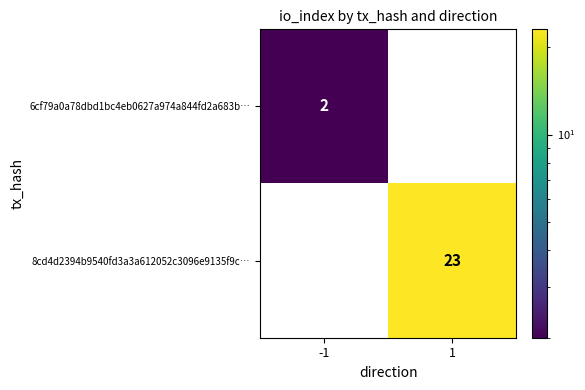

What is the average value of the 8cd4d2394b9540fd3a3a612052c3096e9135f9c… series?

12